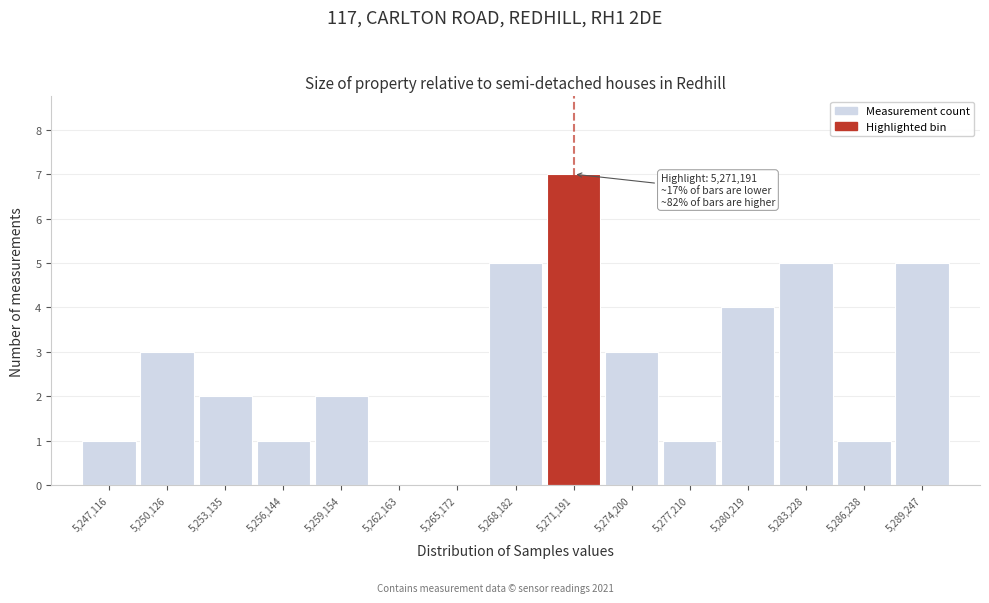

Which range on the x-axis has the tallest bar?

5269500 to 5272500